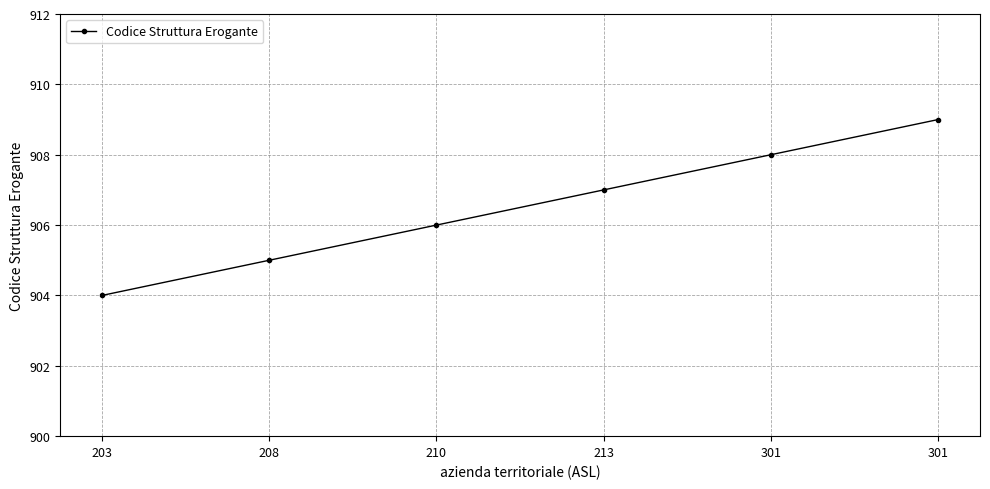

What is the minimum value shown in the chart?

904